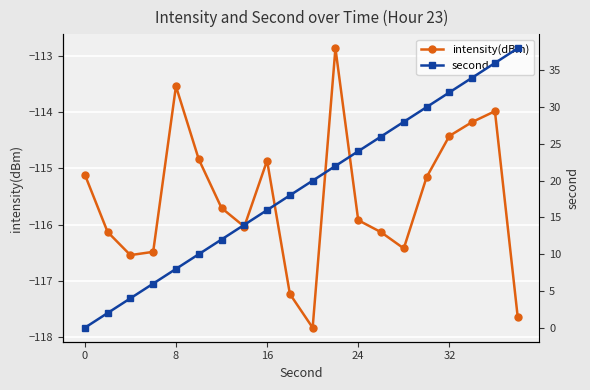

How many data points does each series have?

20